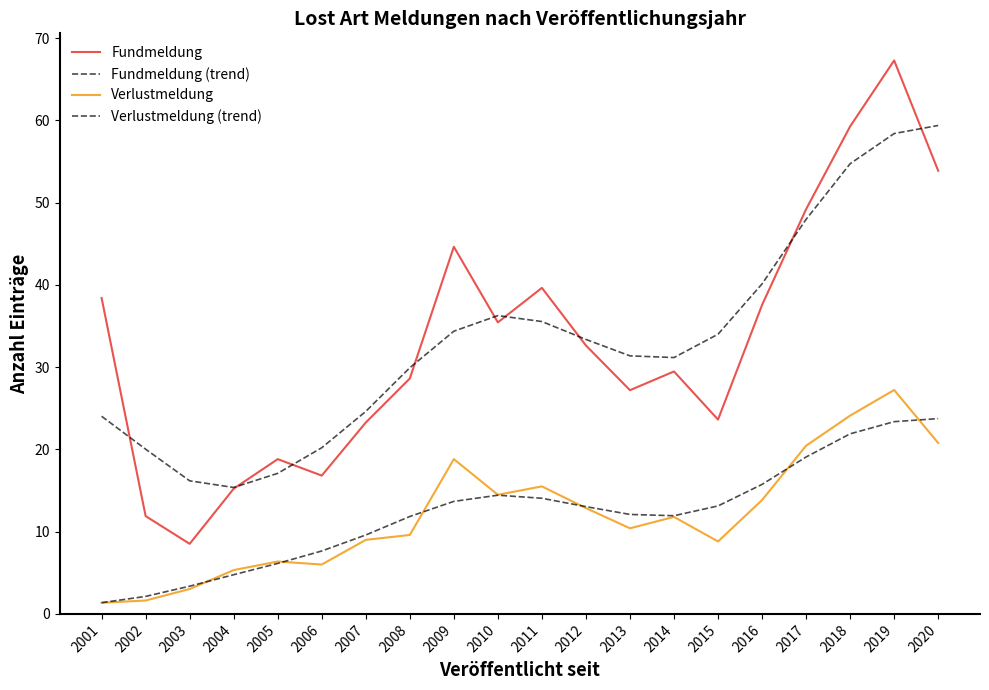

Does the chart display data point markers on the line(s)?

No